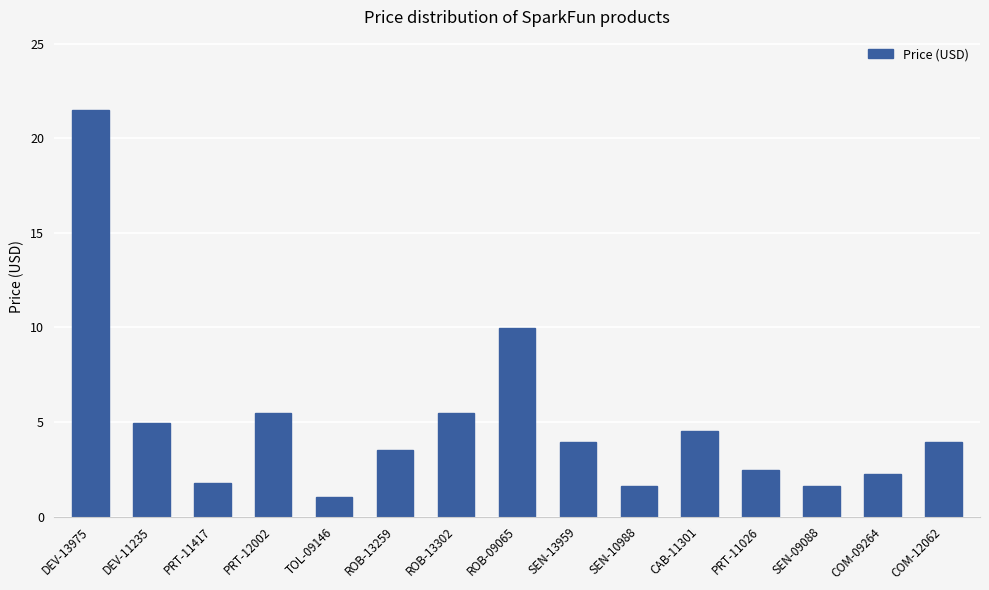

Where is the data nearest to the value 11?

ROB-09065